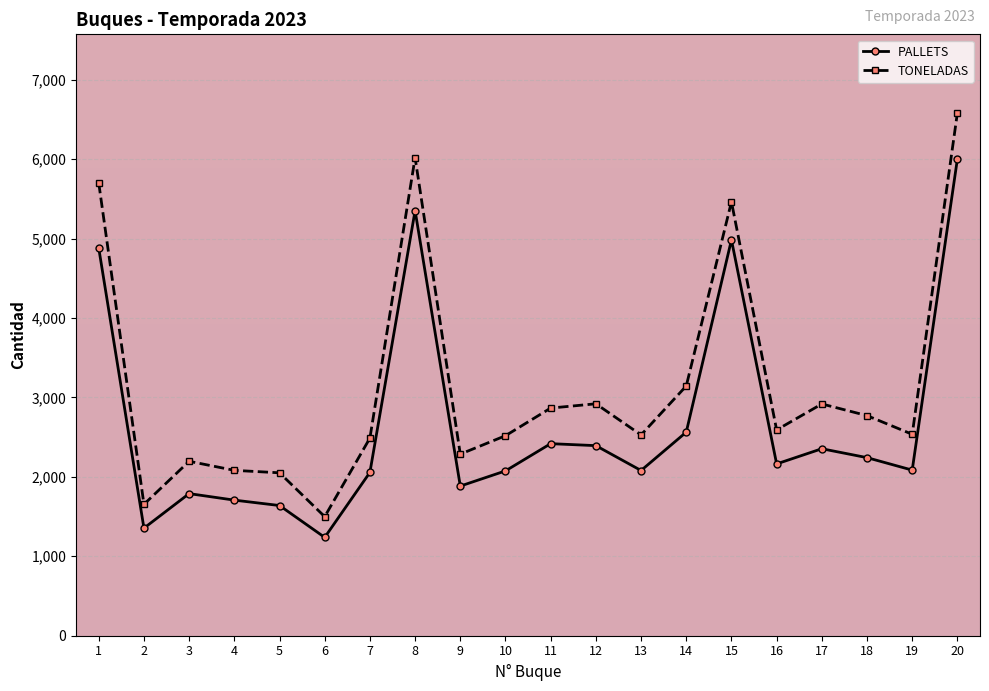

What is the maximum value shown in the chart?

6584